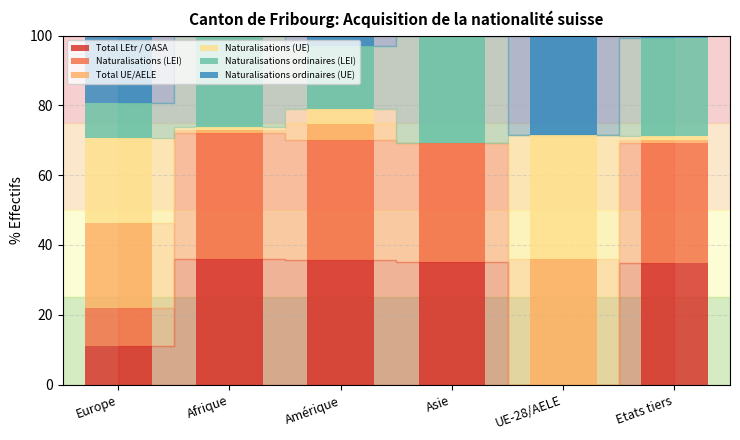

The value of Total LEtr / OASA at UE-28/AELE is -14.6. True or false?

False